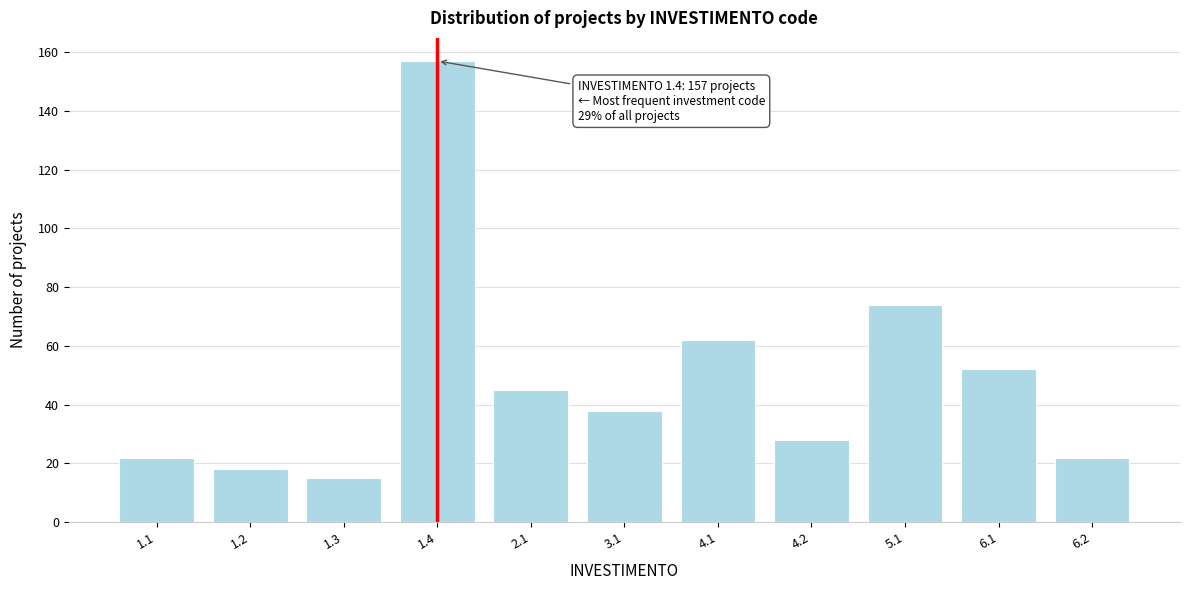

Reading right to left, transcribe all the data shown in this chart.

22	52	74	28	62	38	45	157	15	18	22